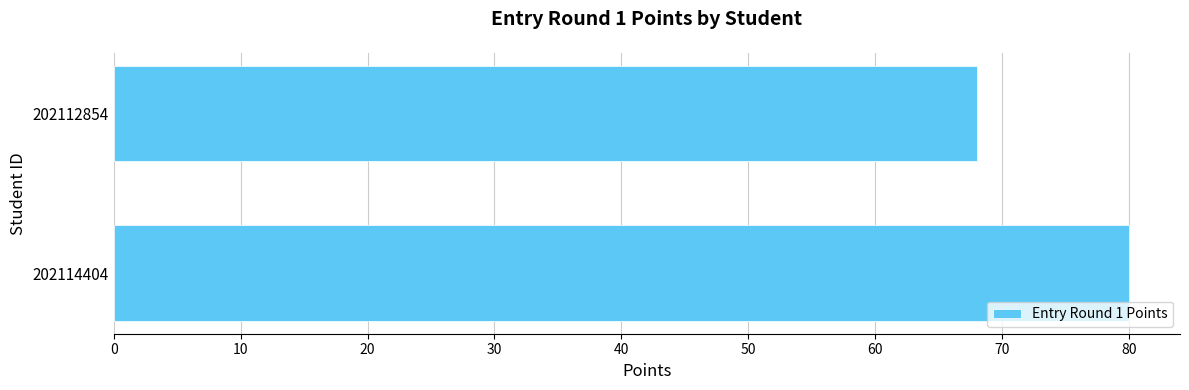

What is the approximate value at 202114404, to the nearest 5?

80